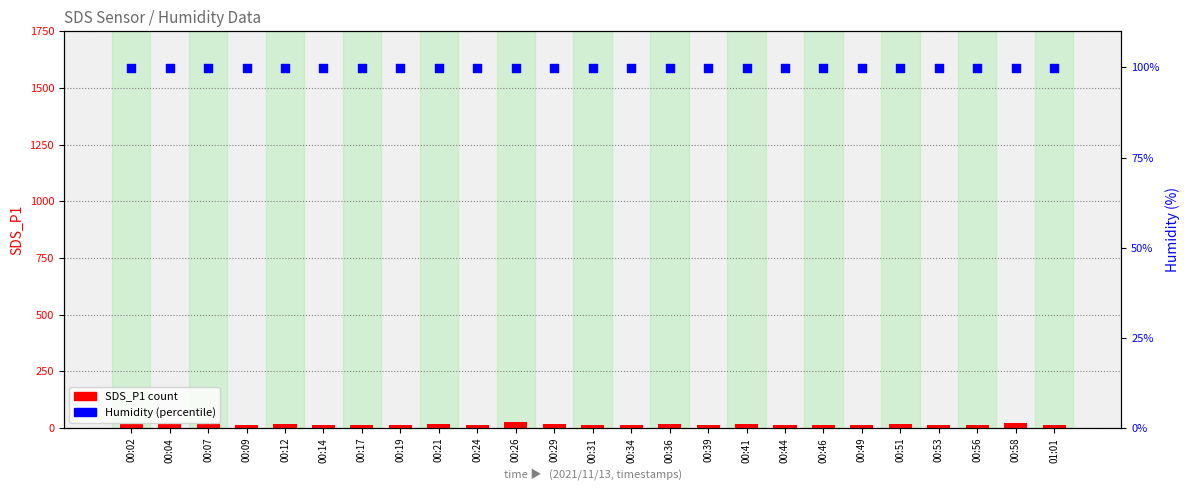

At which category is the sum across all series the highest?

00:26